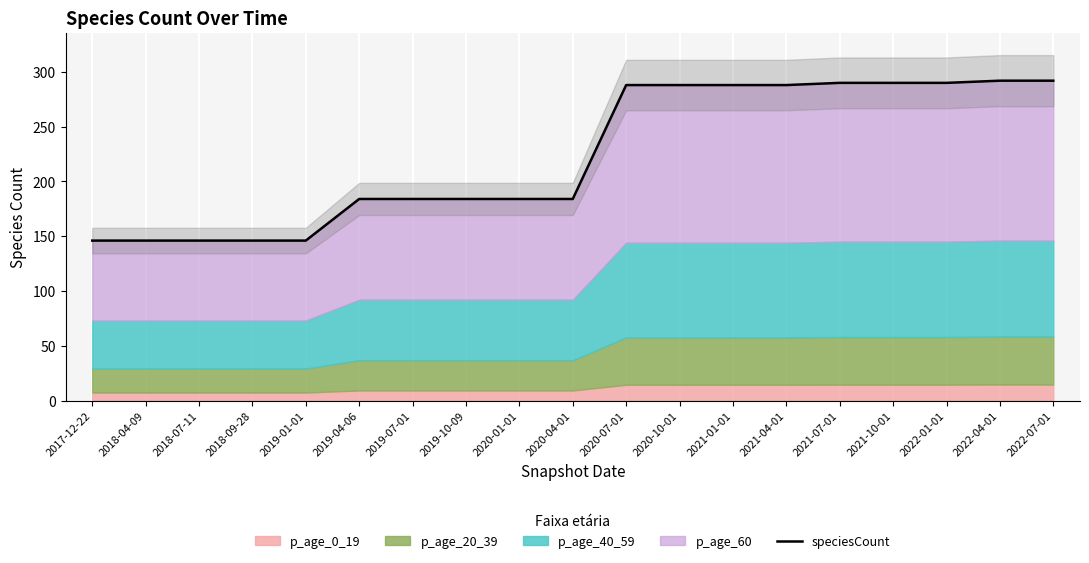

The value at 2021-07-01 is 441. True or false?

False